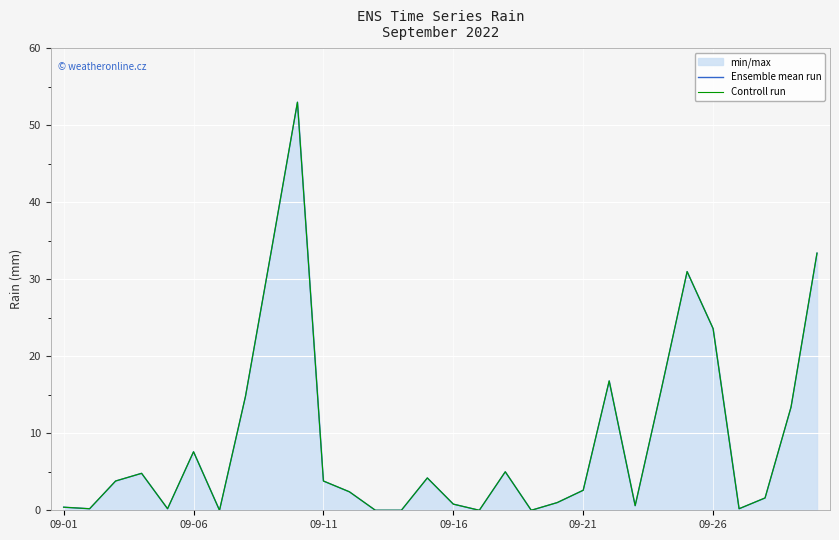

Reading left to right, list all the values displayed in this chart.

Ensemble mean run: 0.4	0.2	3.8	4.8	0.2	7.6	0.0	14.8	33.8	53.0	3.8	2.4	0.0	0.0	4.2	0.8	0.0	5.0	0.0	1.0	2.6	16.8	0.6	15.6	31.0	23.6	0.2	1.6	13.4	33.4
Controll run: 0.4	0.2	3.8	4.8	0.2	7.6	0.0	14.8	33.8	53.0	3.8	2.4	0.0	0.0	4.2	0.8	0.0	5.0	0.0	1.0	2.6	16.8	0.6	15.6	31.0	23.6	0.2	1.6	13.4	33.4